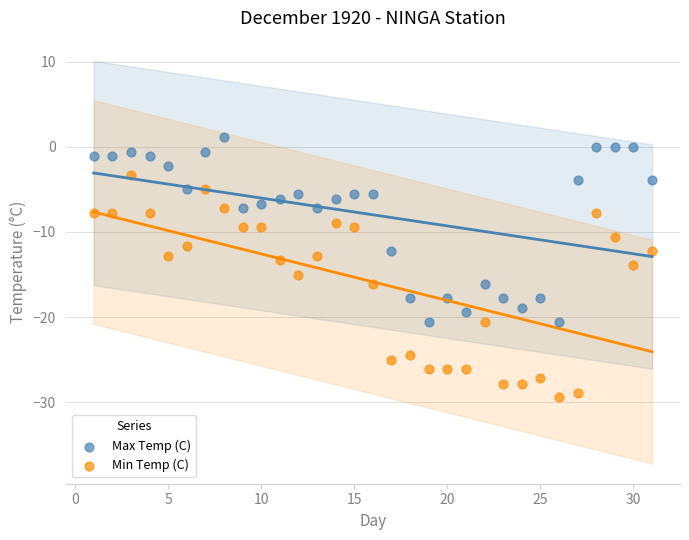

Which series has the widest spread of Y values?

Min Temp (C)